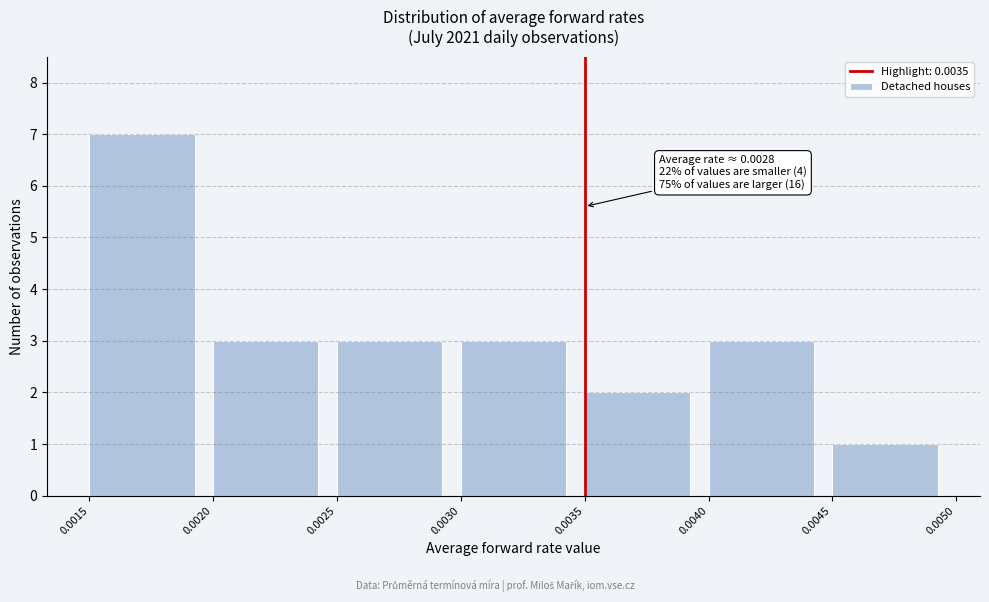

Over which range of the x-axis is the bar tallest?

0.0015 to 0.0020